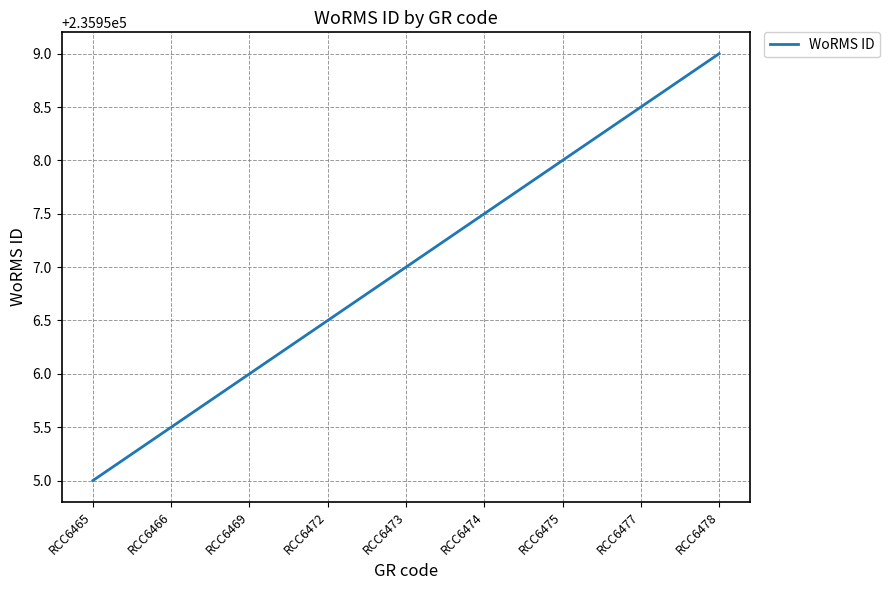

Reading left to right, transcribe all the data shown in this chart.

RCC6465=235955.0	RCC6466=235955.5	RCC6469=235956.0	RCC6472=235956.5	RCC6473=235957.0	RCC6474=235957.5	RCC6475=235958.0	RCC6477=235958.5	RCC6478=235959.0